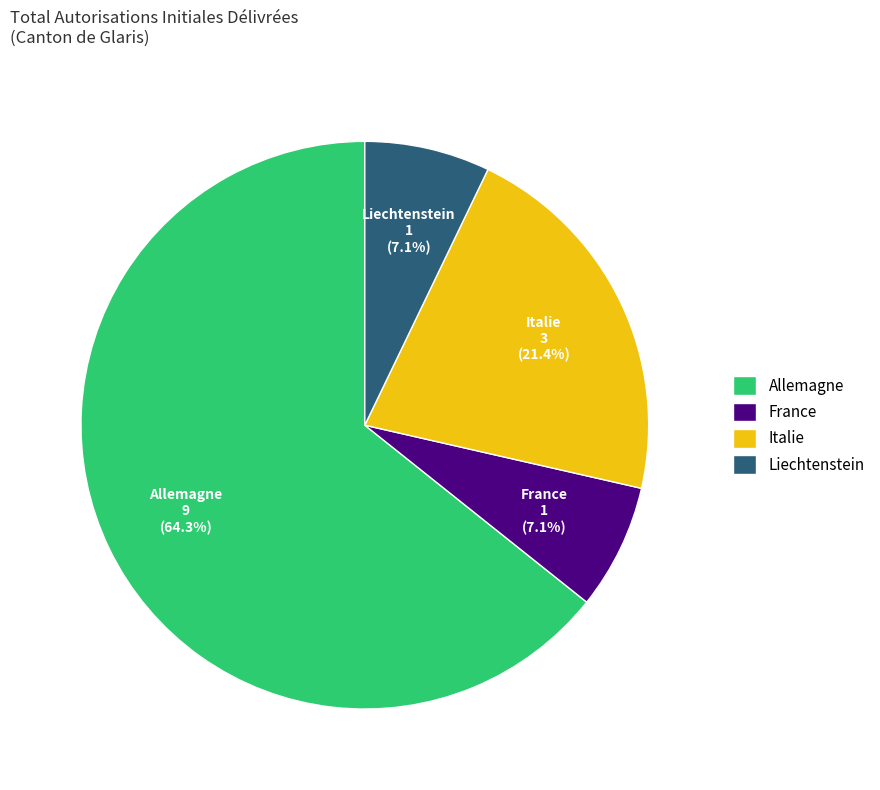

How many segments does this pie chart have?

4